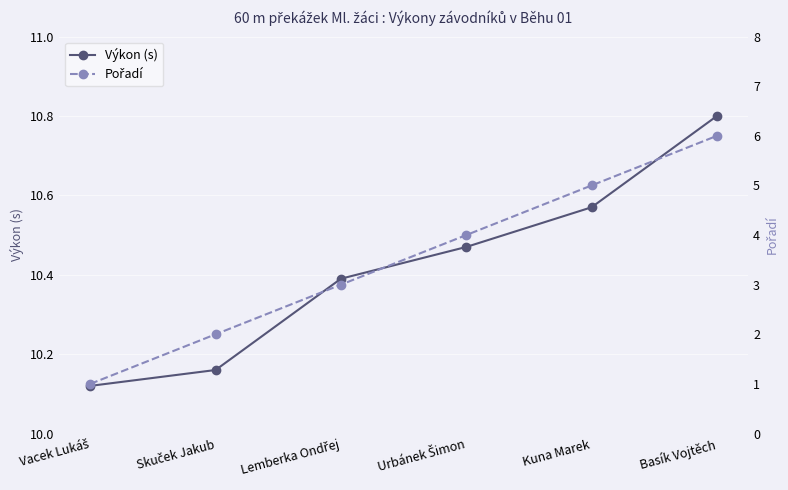

Rank the series at Skuček Jakub from highest to lowest value.

Výkon (s), Pořadí